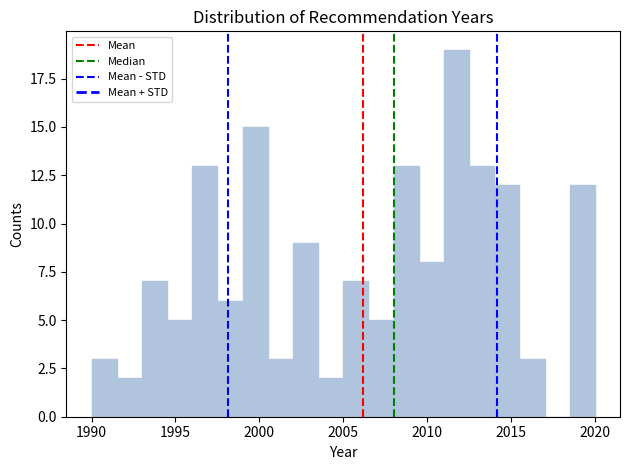

Around what value on the x-axis is the tallest bar? Give the approximate position of its centre, as read against the axis.

2012.0